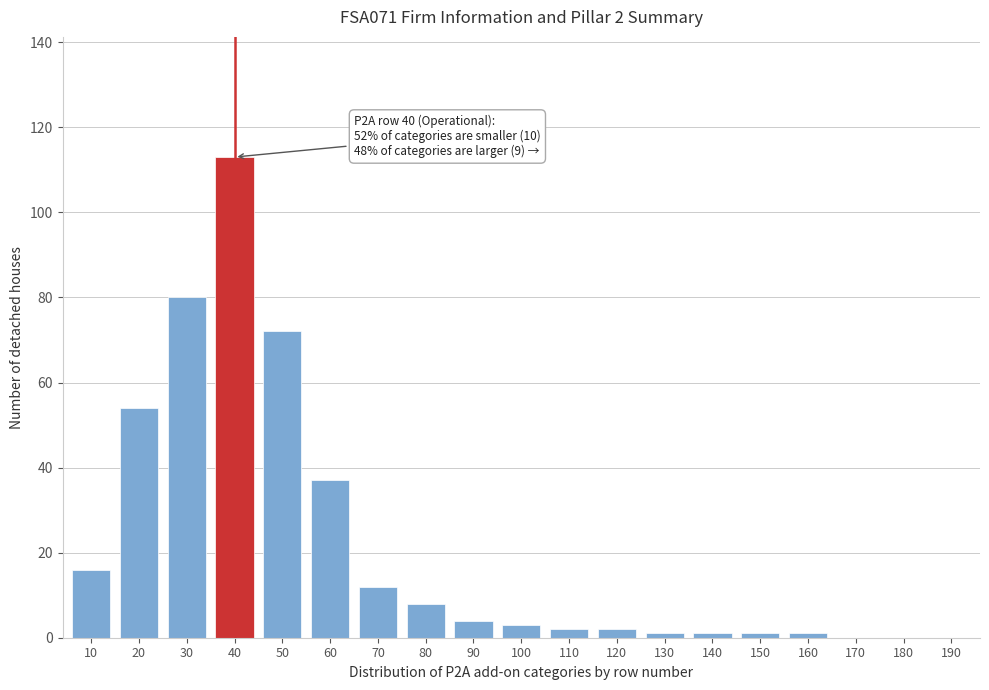

Reading right to left, what are all the values shown in this chart?

190=0	180=0	170=0	160=1	150=1	140=1	130=1	120=2	110=2	100=3	90=4	80=8	70=12	60=37	50=72	40=113	30=80	20=54	10=16